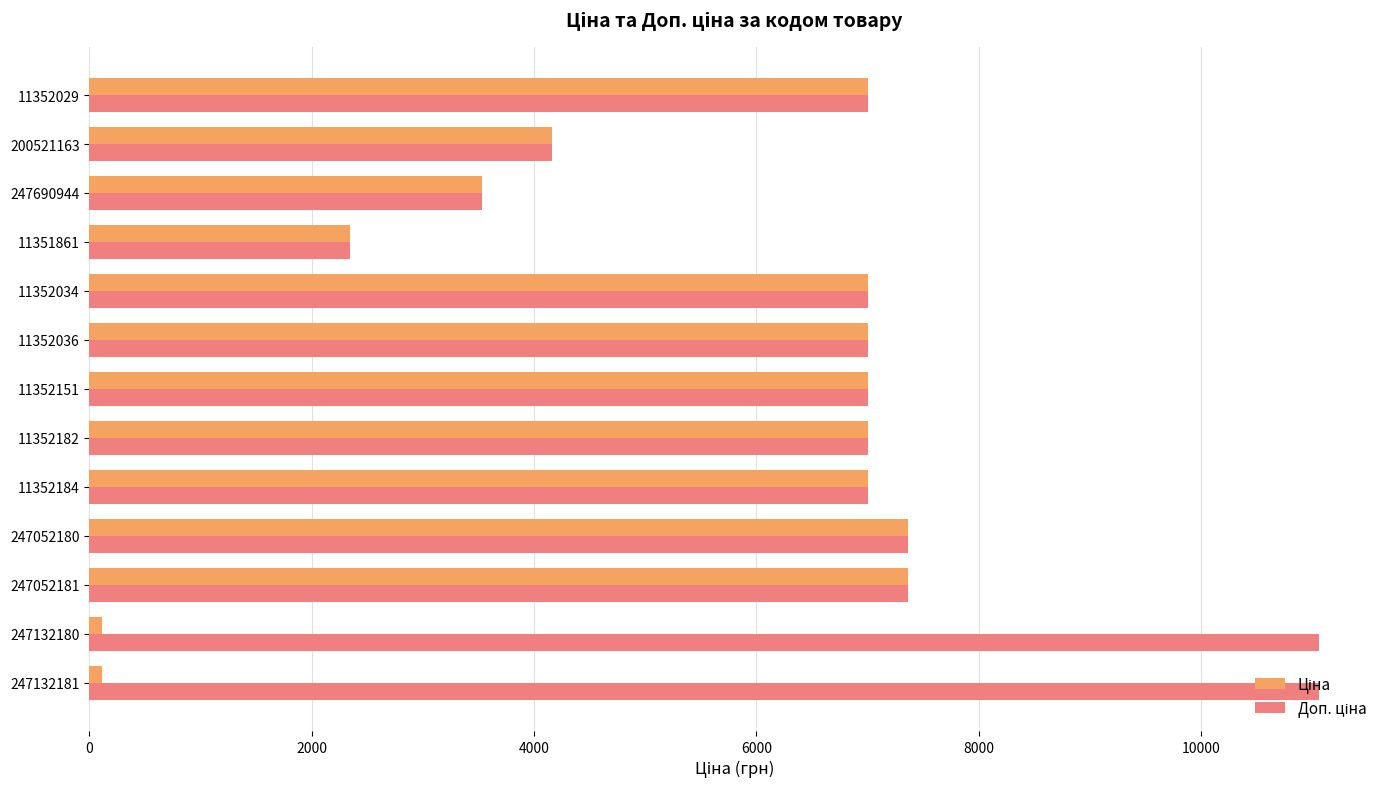

What is the total value across all series at 247690944?

7066.2